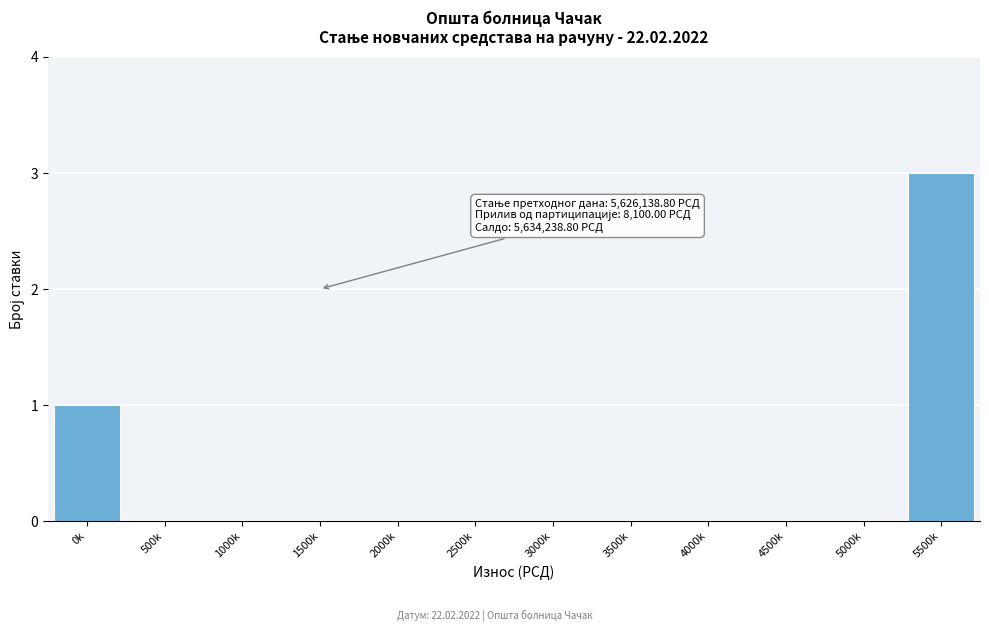

Reading right to left, list all the values displayed in this chart.

5500k=3	5000k=0	4500k=0	4000k=0	3500k=0	3000k=0	2500k=0	2000k=0	1500k=0	1000k=0	500k=0	0k=1